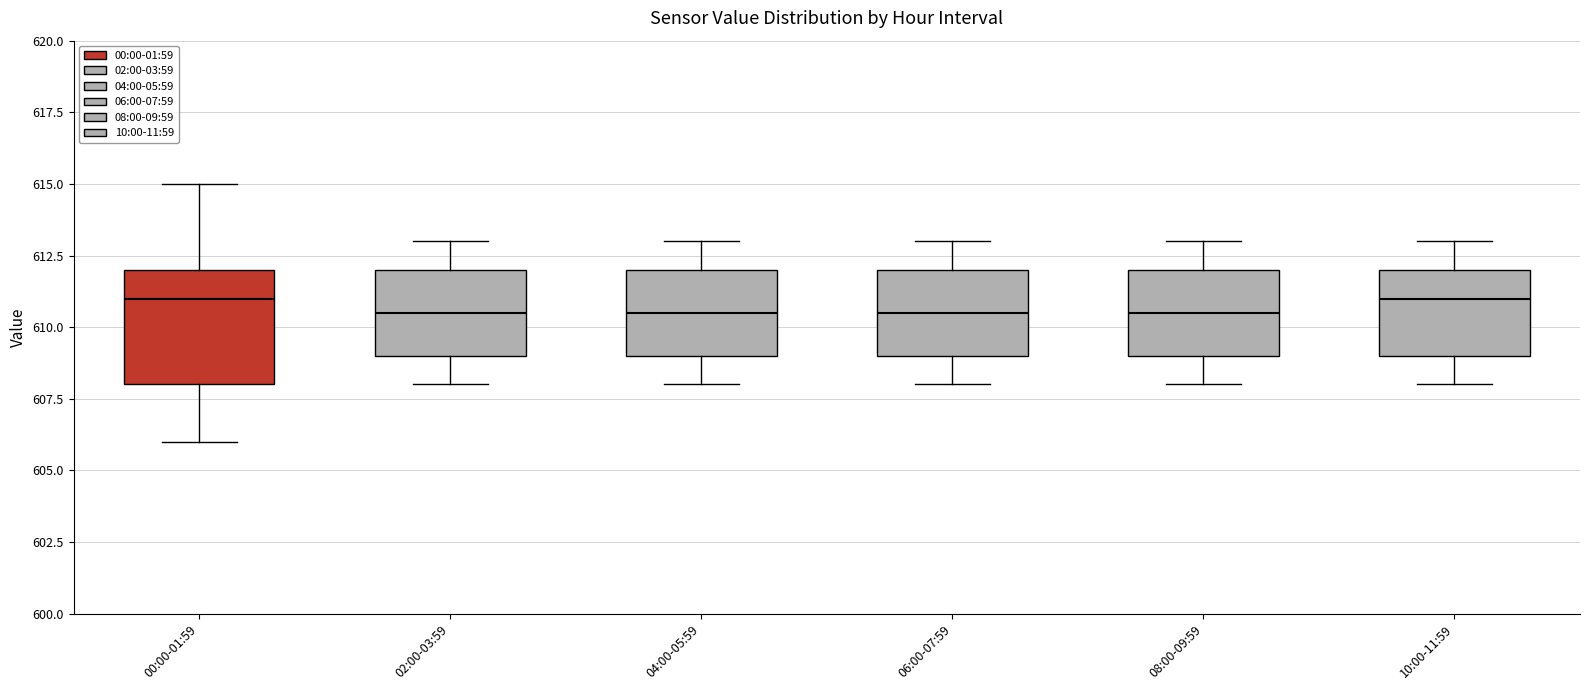

Reading left to right, read every box against the y-axis: the position of its median line, the range the box covers, and the ends of its whiskers. The values are not printed on the chart, so give them approximately, as read against the axis.

00:00-01:59: median 611.0, box 608.0 to 612.0, whiskers 606.0 to 615.0
02:00-03:59: median 610.5, box 609.0 to 612.0, whiskers 608.0 to 613.0
04:00-05:59: median 610.5, box 609.0 to 612.0, whiskers 608.0 to 613.0
06:00-07:59: median 610.5, box 609.0 to 612.0, whiskers 608.0 to 613.0
08:00-09:59: median 610.5, box 609.0 to 612.0, whiskers 608.0 to 613.0
10:00-11:59: median 611.0, box 609.0 to 612.0, whiskers 608.0 to 613.0